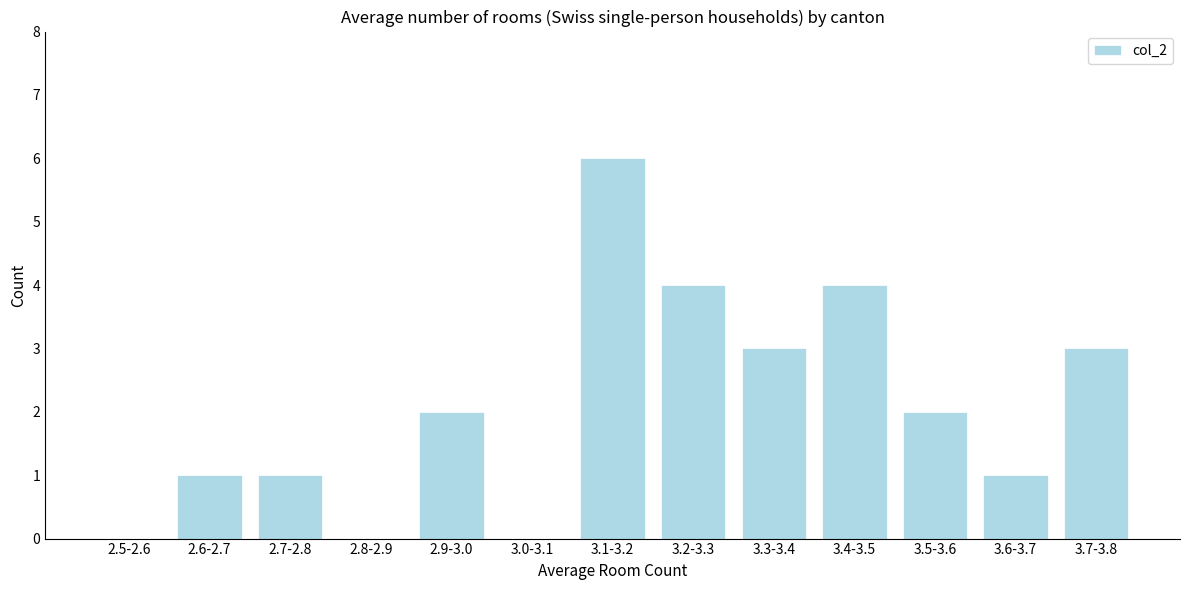

Reading left to right, extract all data points from this chart.

2.5-2.6=0	2.6-2.7=1	2.7-2.8=1	2.8-2.9=0	2.9-3.0=2	3.0-3.1=0	3.1-3.2=6	3.2-3.3=4	3.3-3.4=3	3.4-3.5=4	3.5-3.6=2	3.6-3.7=1	3.7-3.8=3